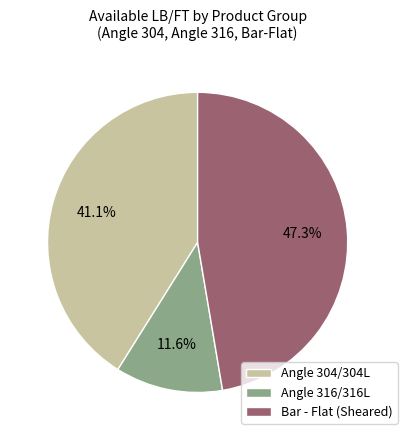

Which slice is the smallest?

Angle 316/316L